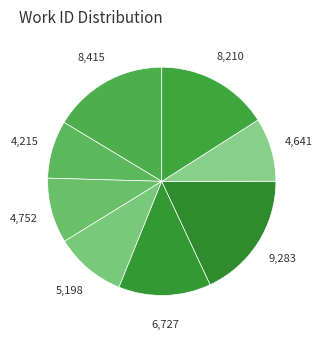

How many segments does this pie chart have?

8